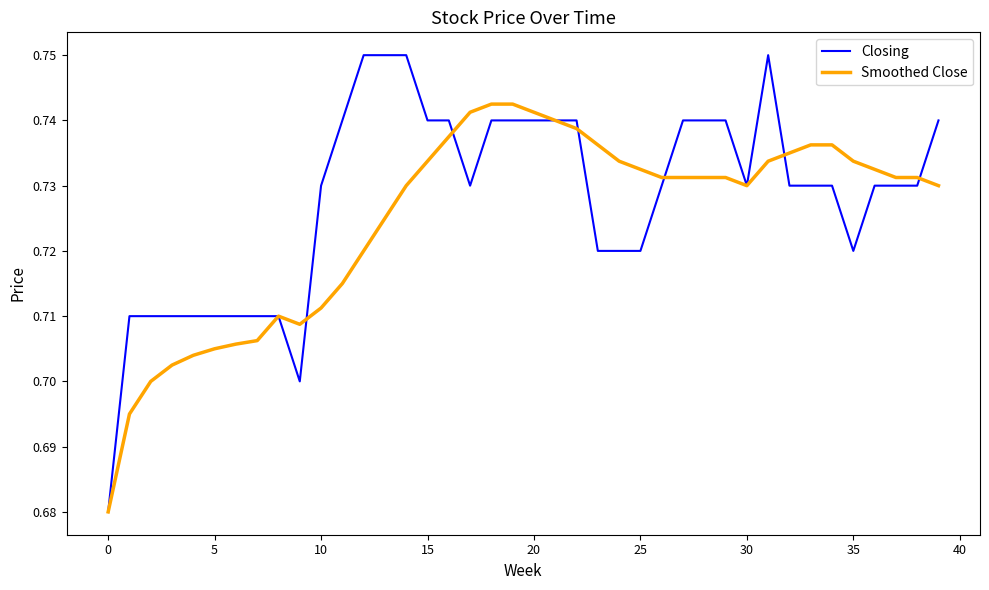

Rank the series by their average value, from lowest to highest.

Smoothed Close, Closing